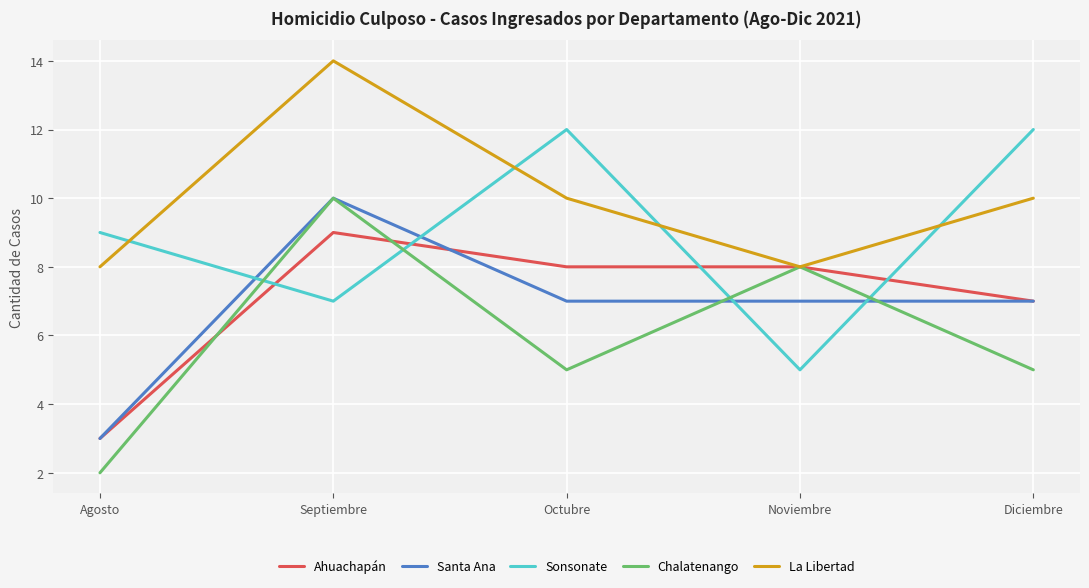

Reading right to left, list all the values displayed in this chart.

Ahuachapán: 7	8	8	9	3
Santa Ana: 7	7	7	10	3
Sonsonate: 12	5	12	7	9
Chalatenango: 5	8	5	10	2
La Libertad: 10	8	10	14	8